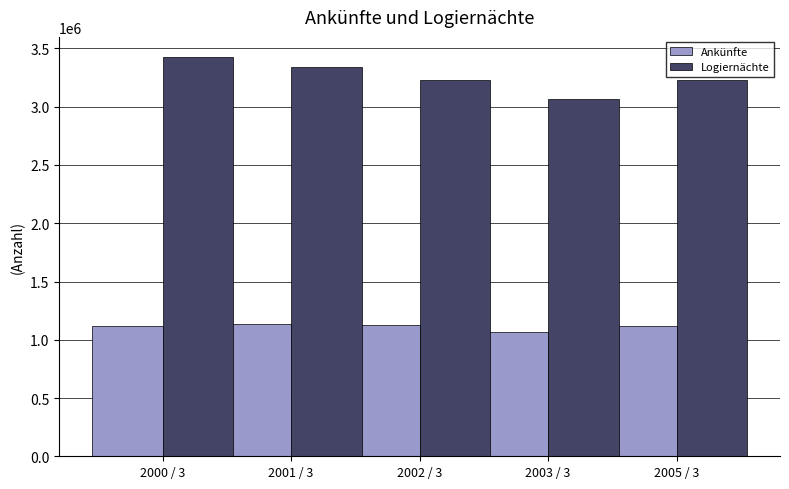

Which label corresponds to the largest value in the chart?

2000 / 3